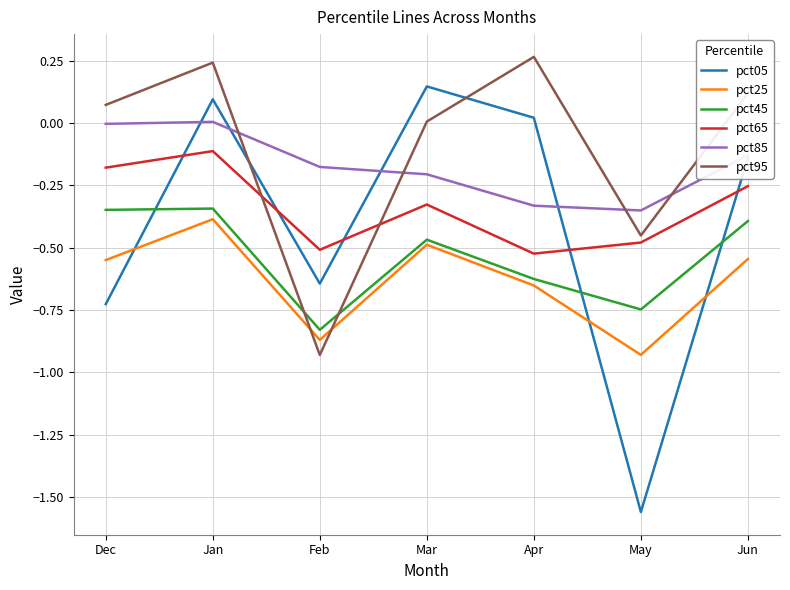

At which category does pct25 reach its first local valley?

Feb